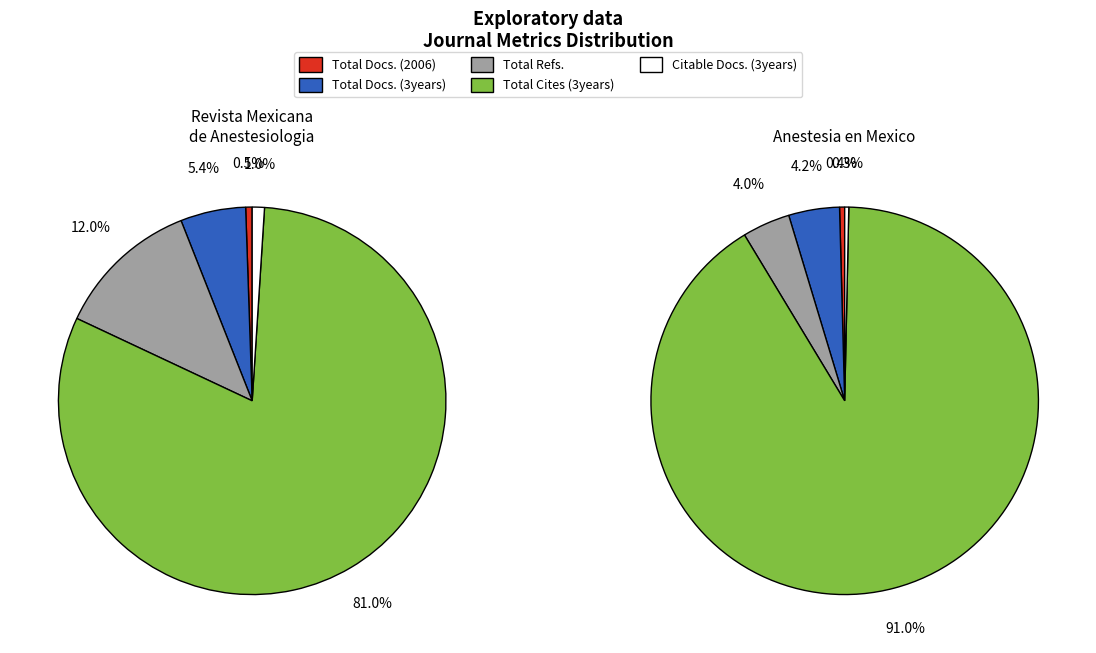

What is the total percentage of Revista Mexicana de Anestesiologia and Anestesia en Mexico?

100.0%